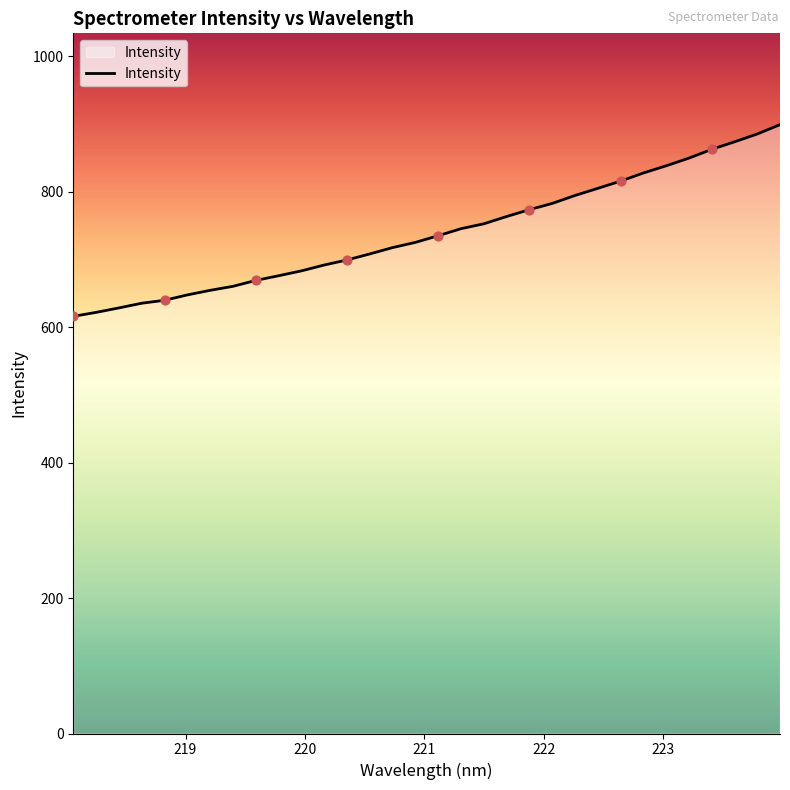

What is the difference between the maximum and minimum values?

283.1